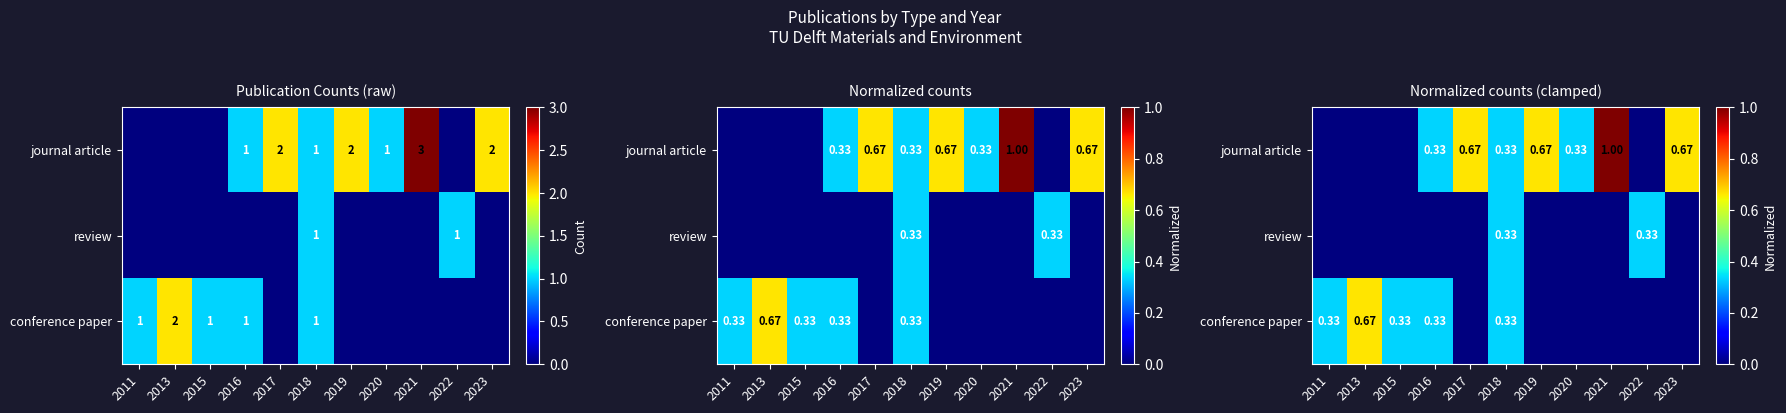

The value of review at 2020 is 0.0. True or false?

True